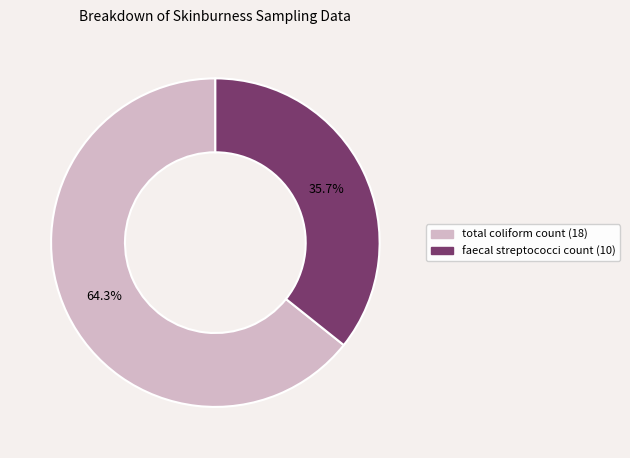

Which has a higher value, faecal streptococci count (10) or total coliform count (18)?

total coliform count (18)